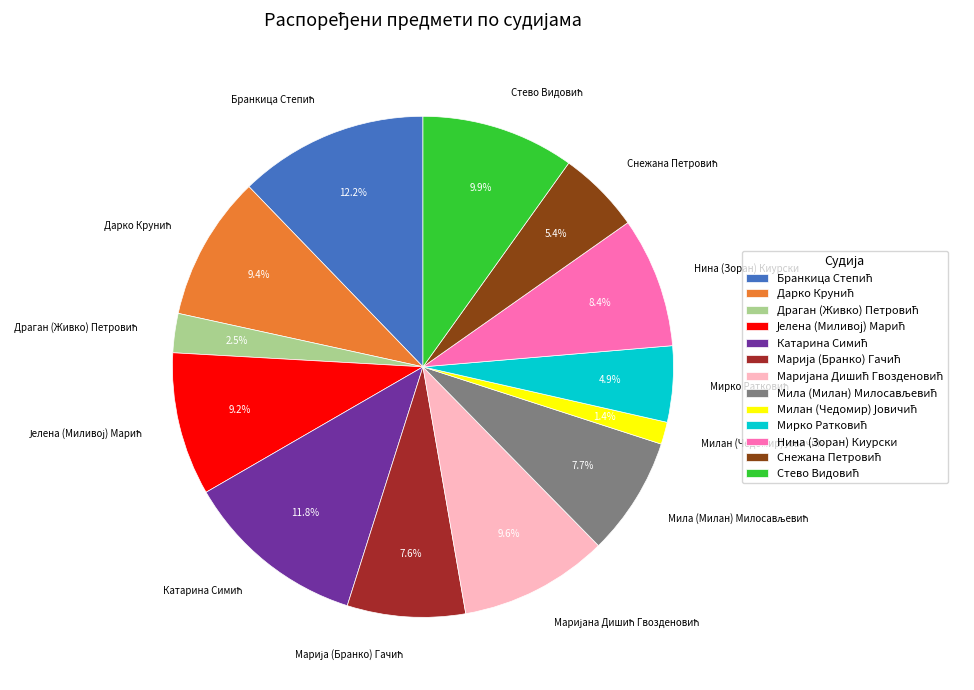

Is there a majority slice in this chart?

No